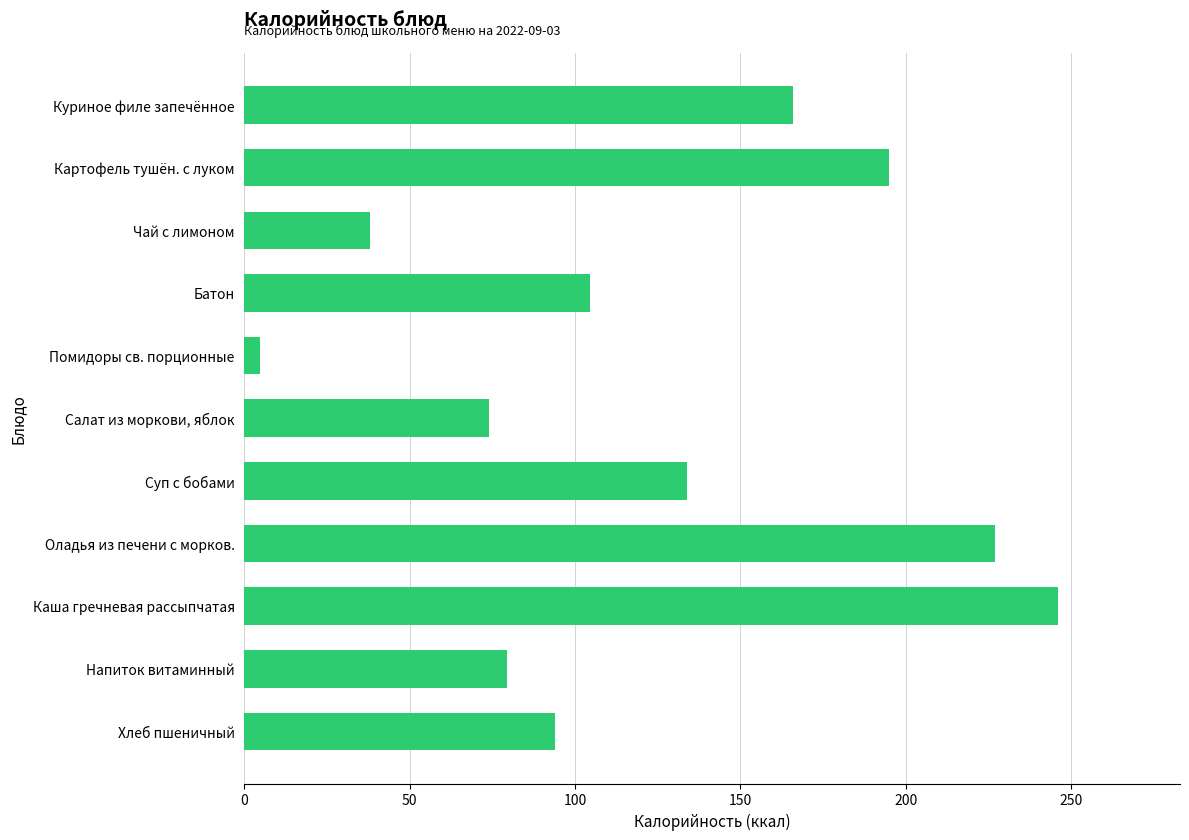

Rank the categories by value from highest to lowest.

Каша гречневая рассыпчатая, Оладья из печени с морков., Картофель тушён. с луком, Куриное филе запечённое, Суп с бобами, Батон, Хлеб пшеничный, Напиток витаминный, Салат из моркови, яблок, Чай с лимоном, Помидоры св. порционные